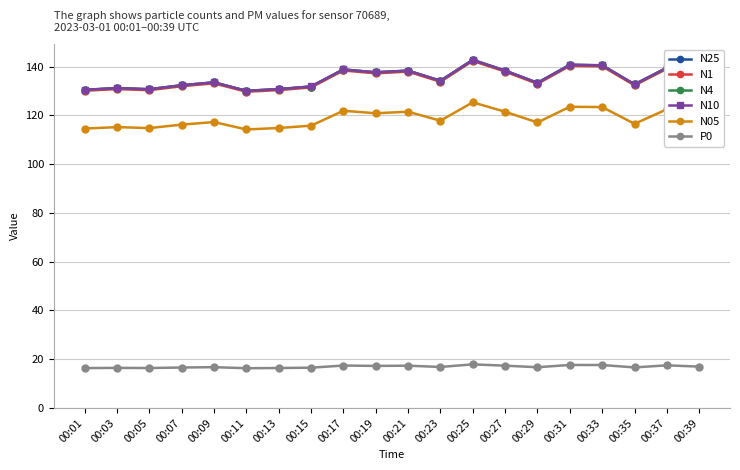

What is the minimum value shown in the chart?

16.3